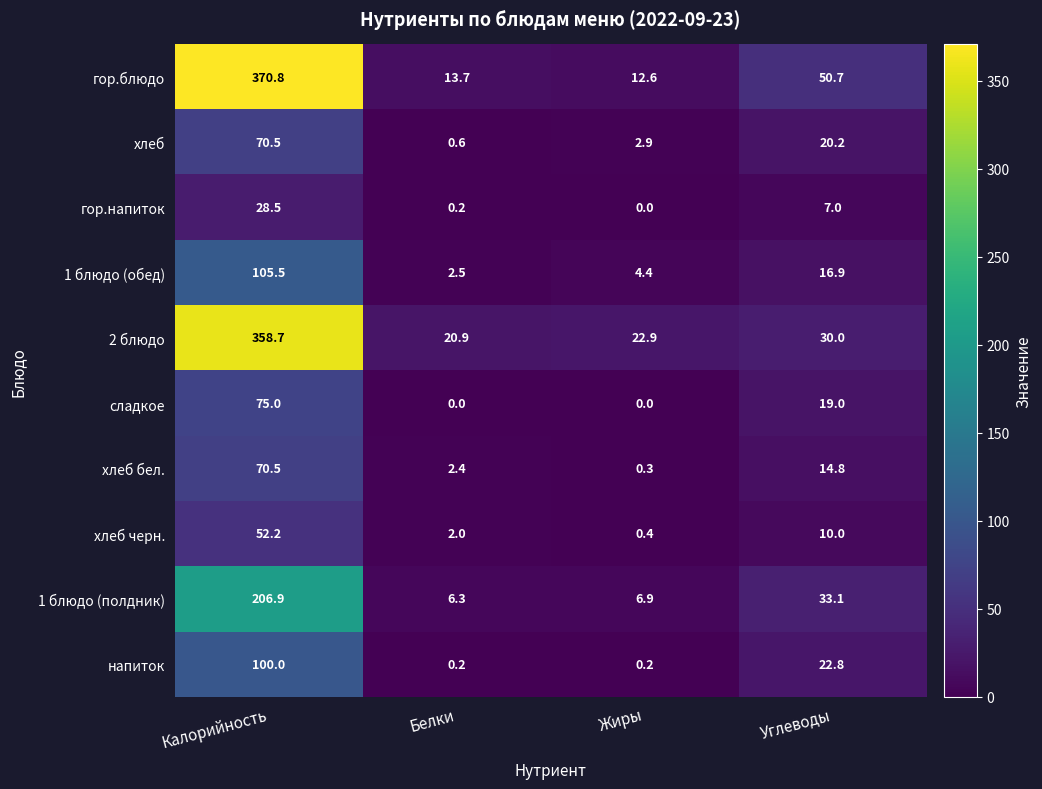

The value of хлеб at Углеводы is 20.2. True or false?

True